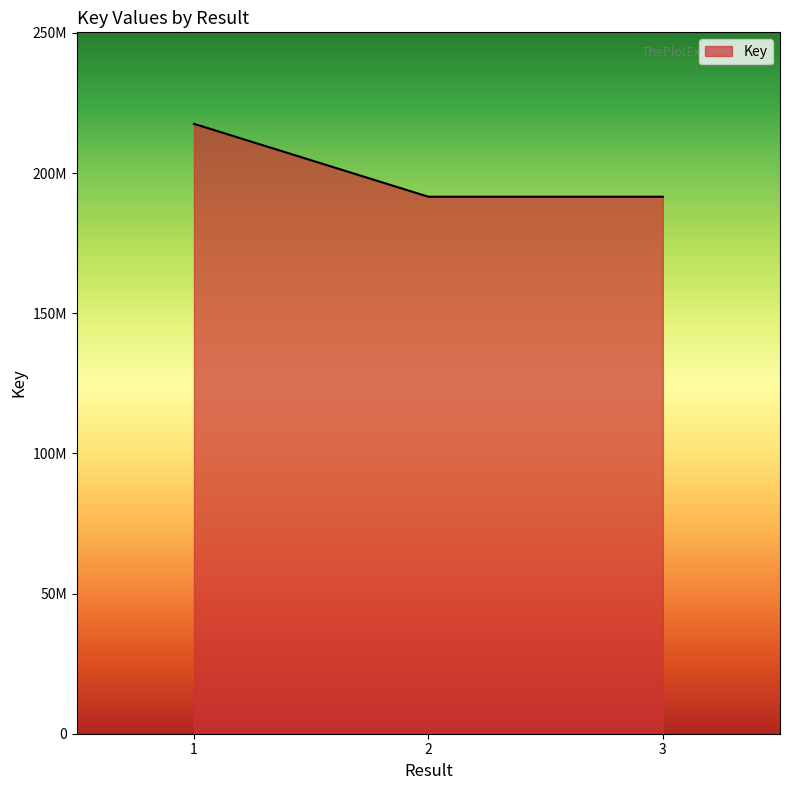

What is the difference between the maximum and minimum values?

26008892